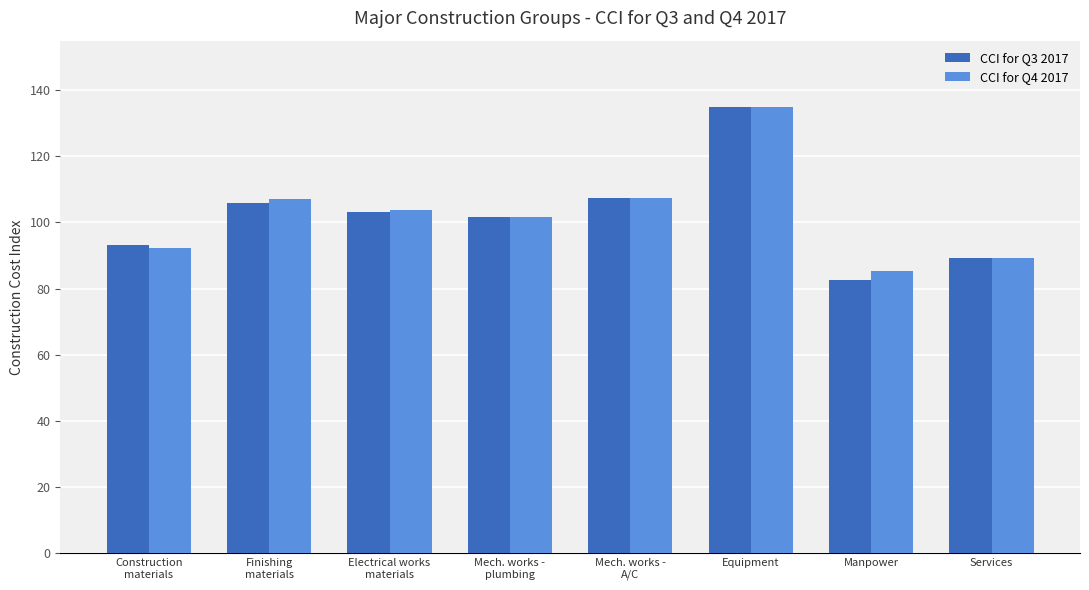

What is the label of the 3rd bar from the left?

Electrical works
materials